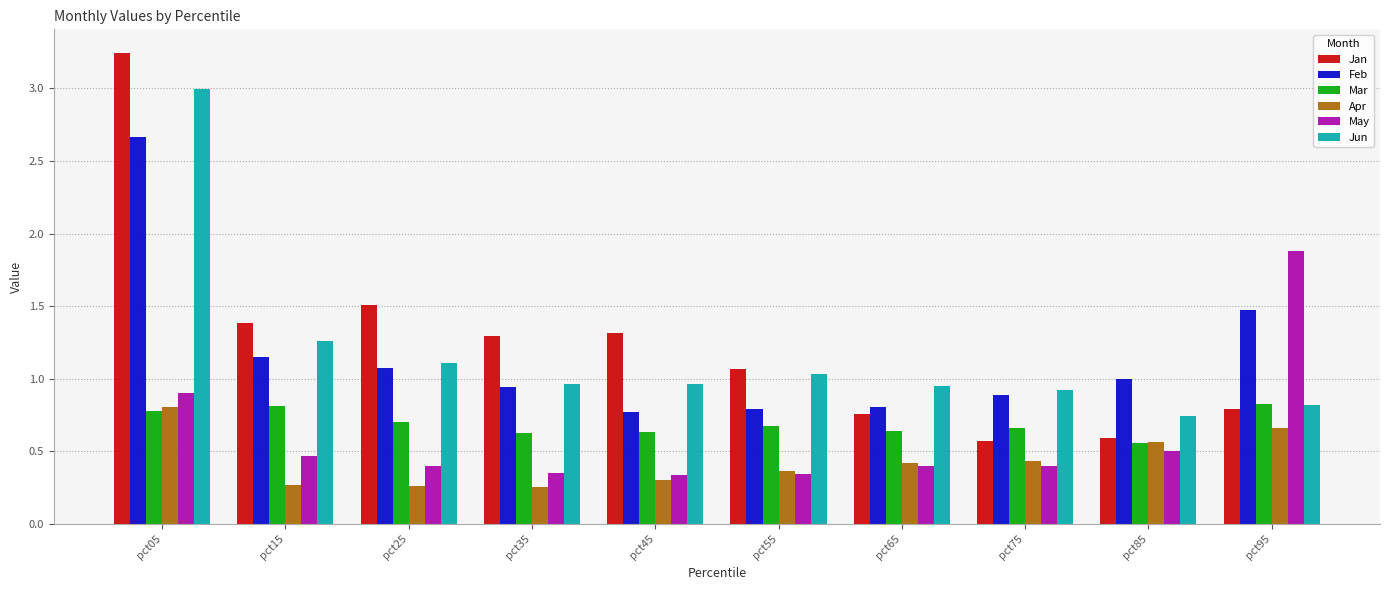

Does the chart contain stacked bars?

No